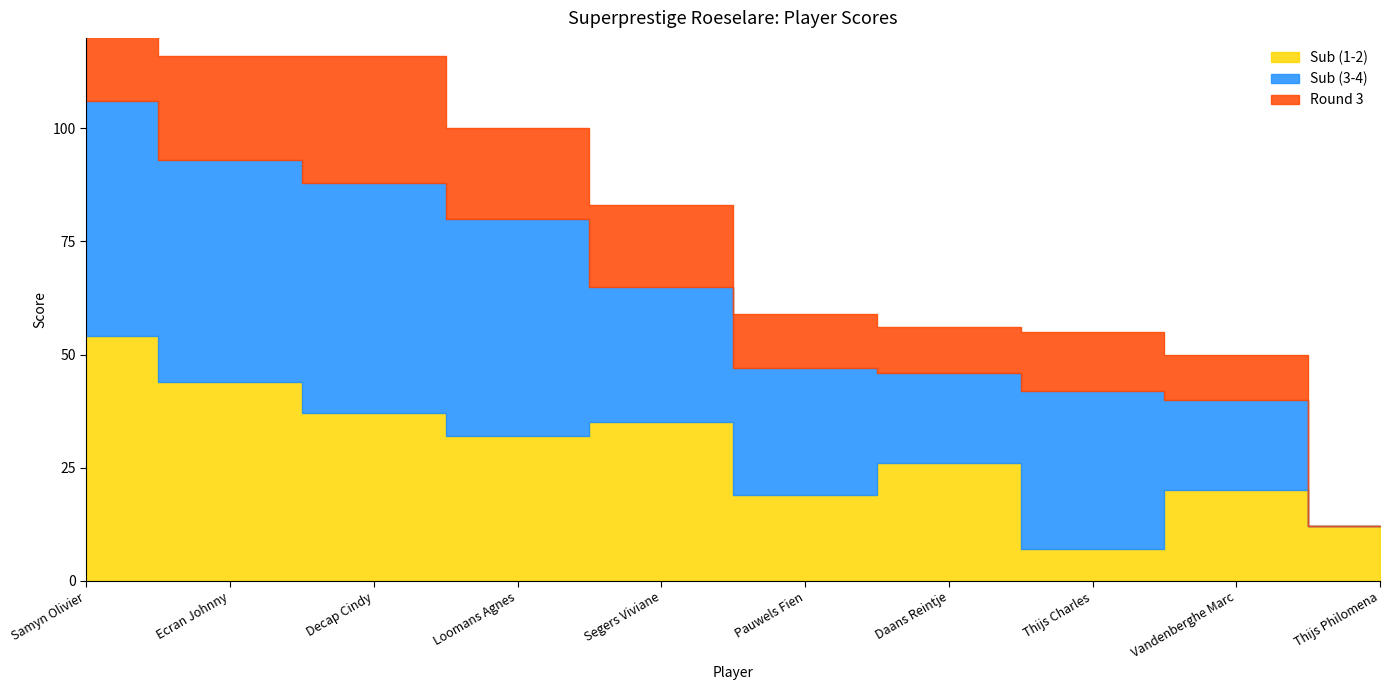

Reading left to right, list all the values displayed in this chart.

Sub (1-2): Samyn Olivier=54	Ecran Johnny=44	Decap Cindy=37	Loomans Agnes=32	Segers Viviane=35	Pauwels Fien=19	Daans Reintje=26	Thijs Charles=7	Vandenberghe Marc=20	Thijs Philomena=12
Sub (3-4): Samyn Olivier=52	Ecran Johnny=49	Decap Cindy=51	Loomans Agnes=48	Segers Viviane=30	Pauwels Fien=28	Daans Reintje=20	Thijs Charles=35	Vandenberghe Marc=20	Thijs Philomena=0
Round 3: Samyn Olivier=26	Ecran Johnny=23	Decap Cindy=28	Loomans Agnes=20	Segers Viviane=18	Pauwels Fien=12	Daans Reintje=10	Thijs Charles=13	Vandenberghe Marc=10	Thijs Philomena=0